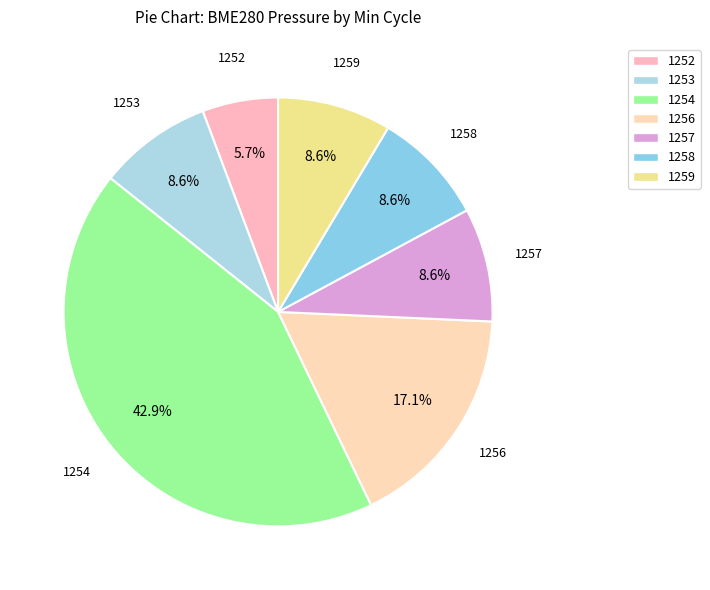

How many segments does this pie chart have?

7